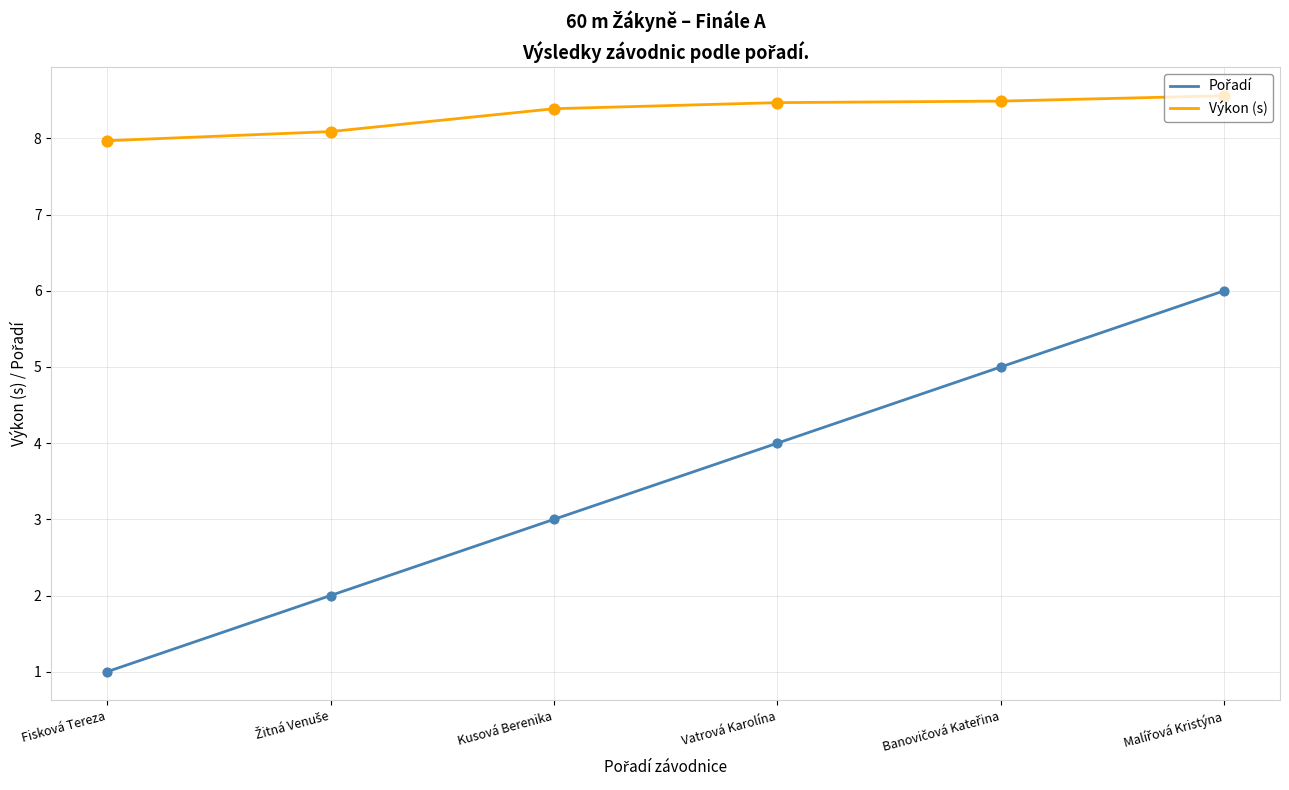

What is the total value across all series at Kusová Berenika?

11.4